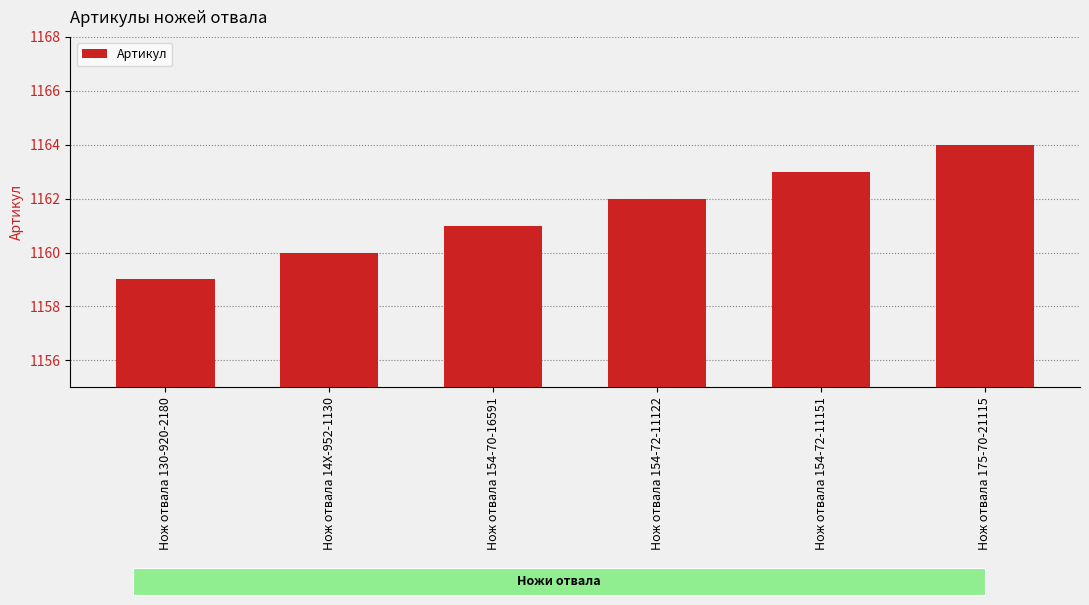

What is the difference between the second highest and second lowest values?

3